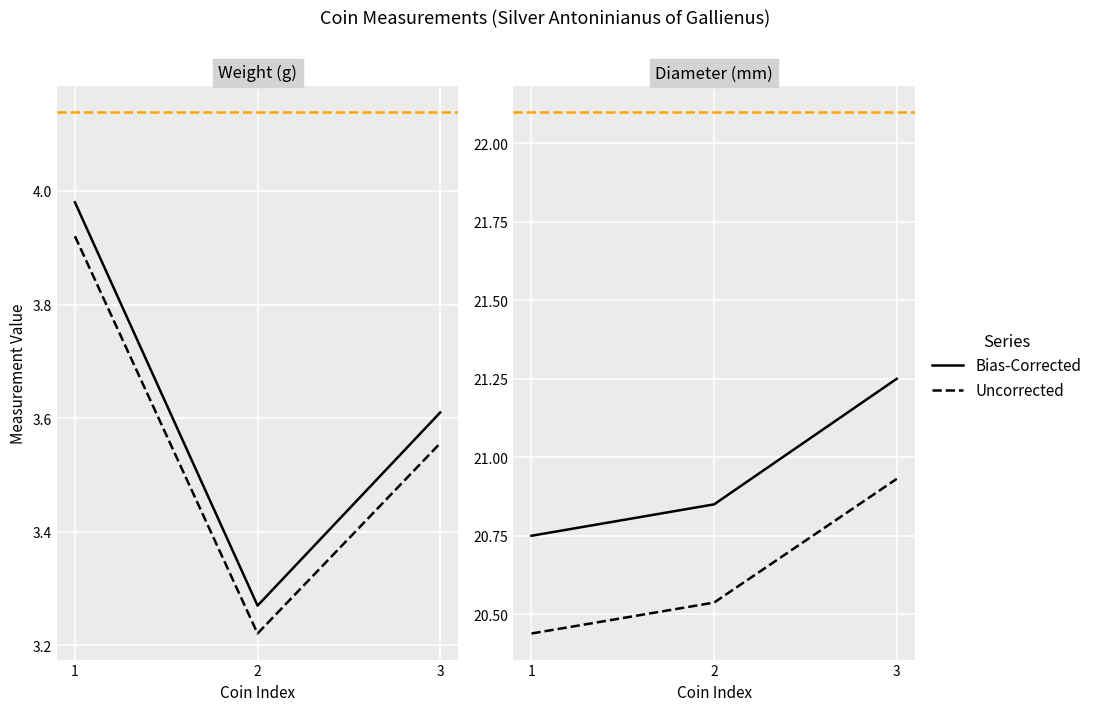

How many lines are shown in the chart?

2